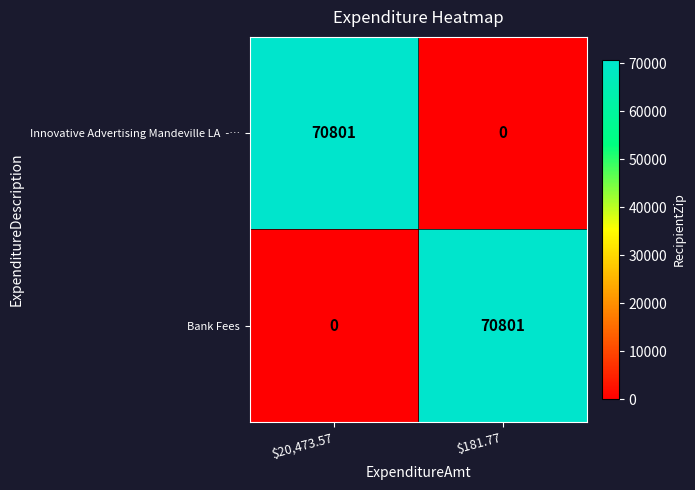

What is the sum of all Bank Fees values?

70801